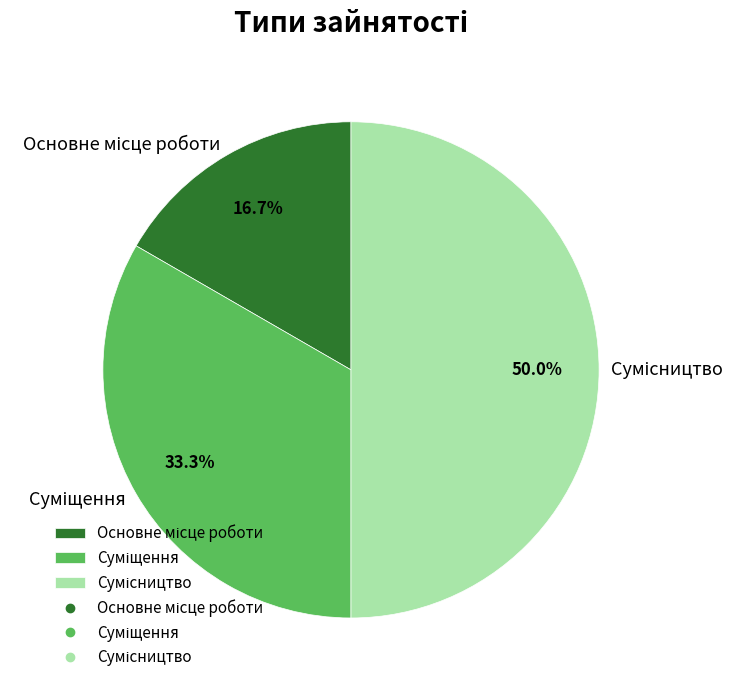

To the nearest percent, what is the difference between the largest and smallest slice percentages?

33%